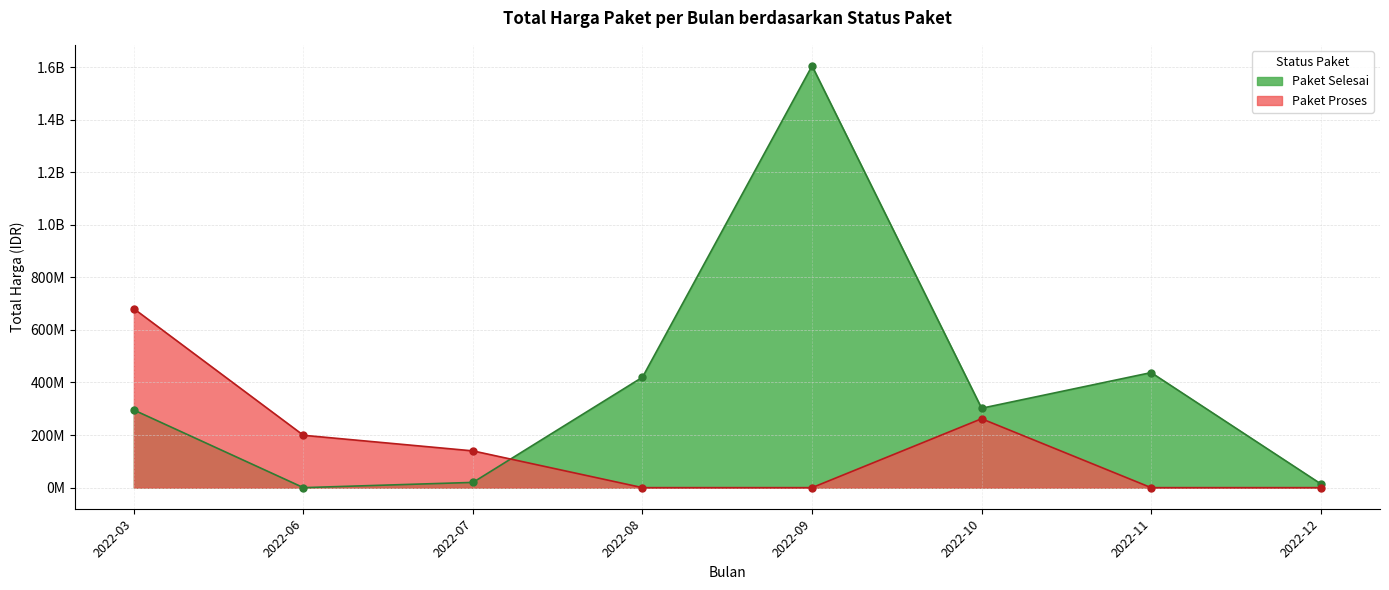

What are all the series names shown in the legend?

Paket Selesai, Paket Proses